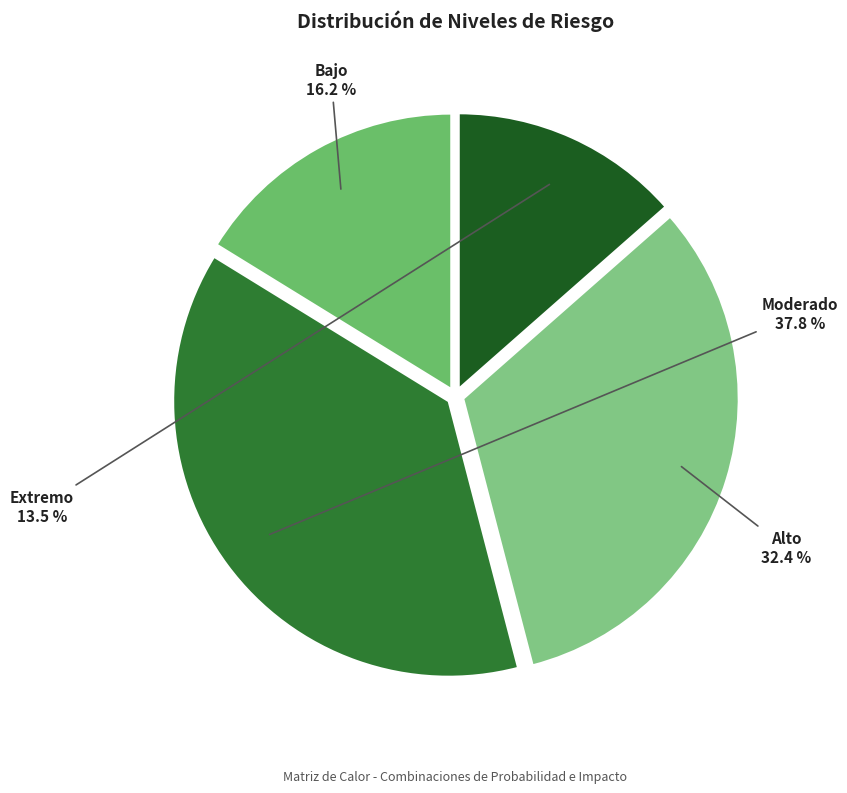

Approximately how many times larger is the value at Bajo compared to Extremo?

1.2